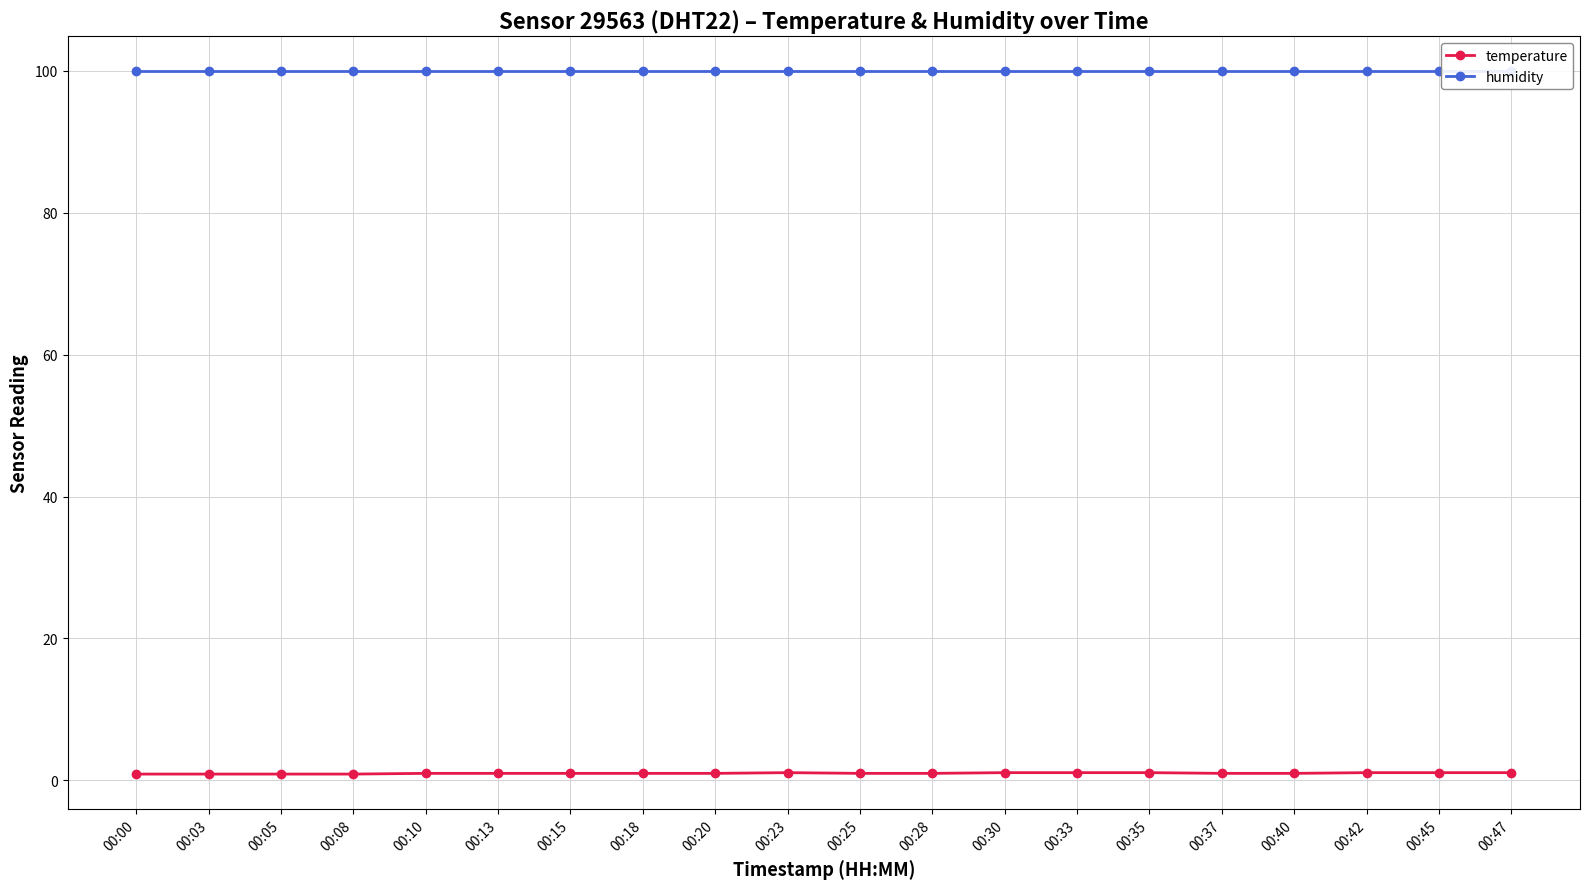

Reading left to right, transcribe all the data shown in this chart.

temperature: 00:00=0.9	00:03=0.9	00:05=0.9	00:08=0.9	00:10=1.0	00:13=1.0	00:15=1.0	00:18=1.0	00:20=1.0	00:23=1.1	00:25=1.0	00:28=1.0	00:30=1.1	00:33=1.1	00:35=1.1	00:37=1.0	00:40=1.0	00:42=1.1	00:45=1.1	00:47=1.1
humidity: 00:00=99.9	00:03=99.9	00:05=99.9	00:08=99.9	00:10=99.9	00:13=99.9	00:15=99.9	00:18=99.9	00:20=99.9	00:23=99.9	00:25=99.9	00:28=99.9	00:30=99.9	00:33=99.9	00:35=99.9	00:37=99.9	00:40=99.9	00:42=99.9	00:45=99.9	00:47=99.9